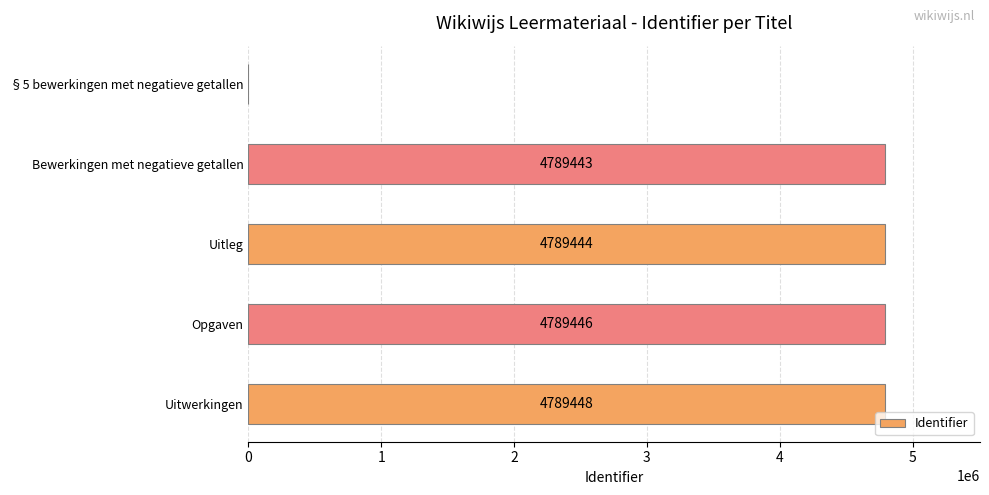

How many positive values are there?

4